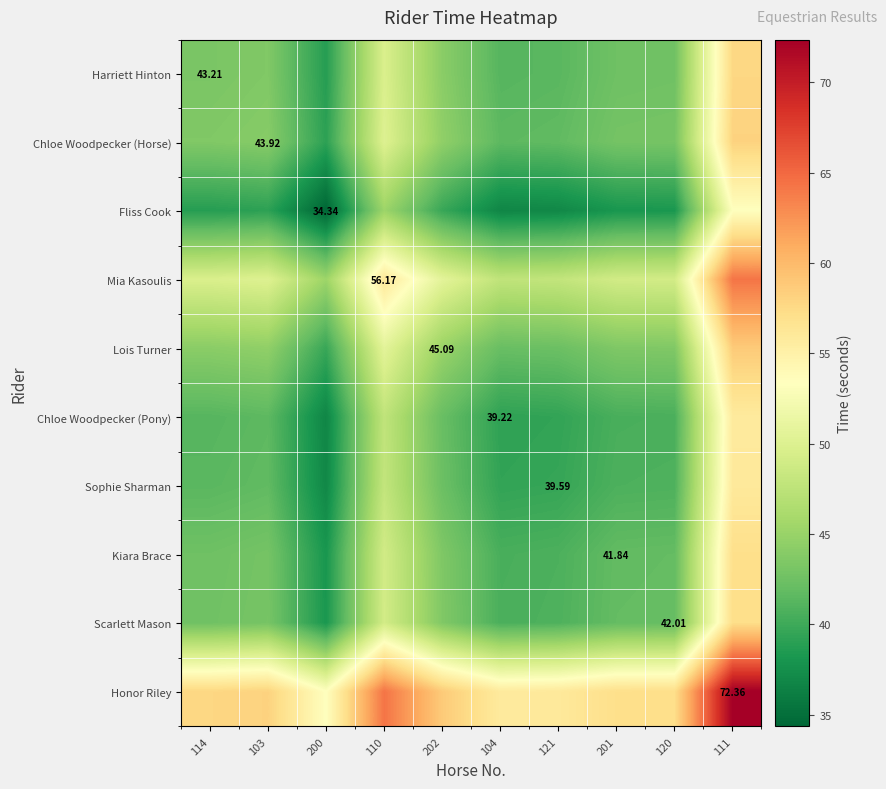

List the labels in order of Honor Riley value, smallest first.

200, 104, 121, 201, 120, 114, 103, 202, 110, 111